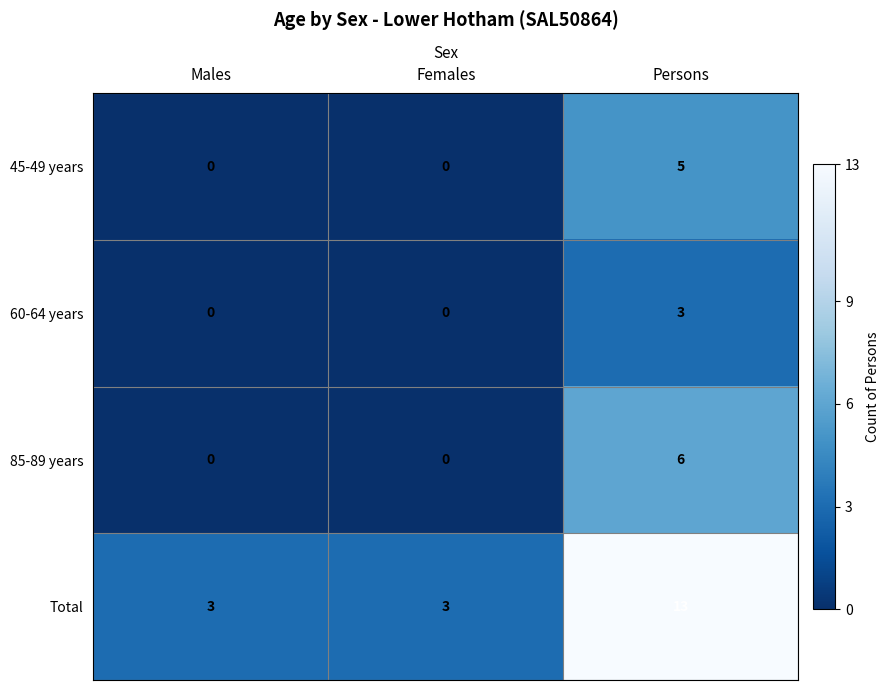

Rank the series by their maximum value, from highest to lowest.

Total, 85-89 years, 45-49 years, 60-64 years